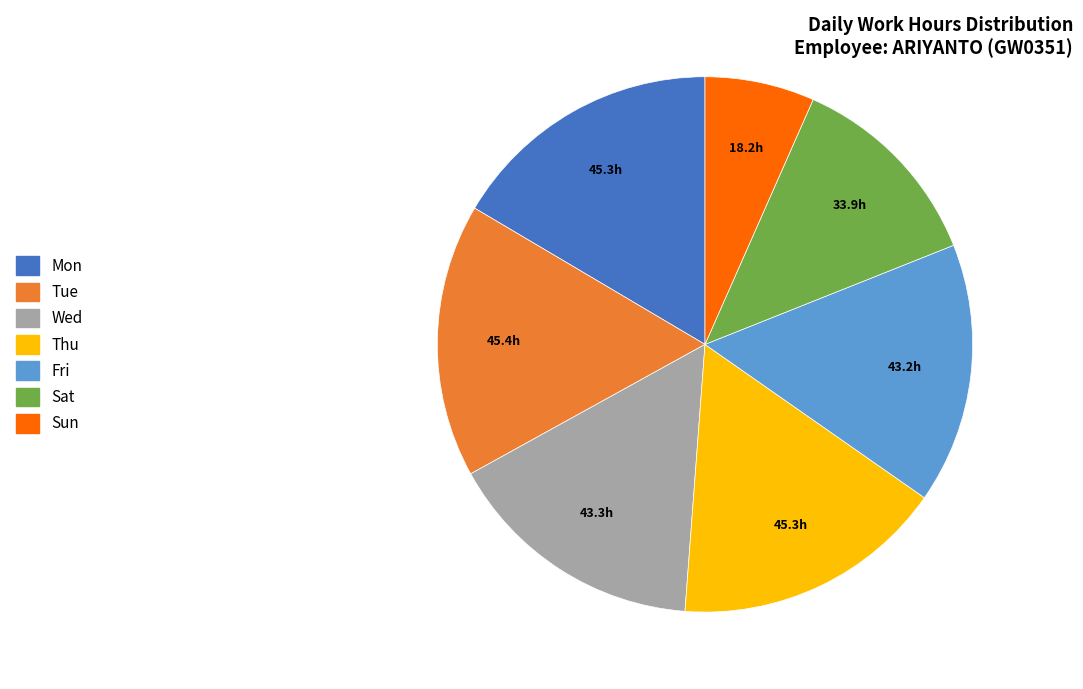

Does any single category account for the majority?

No